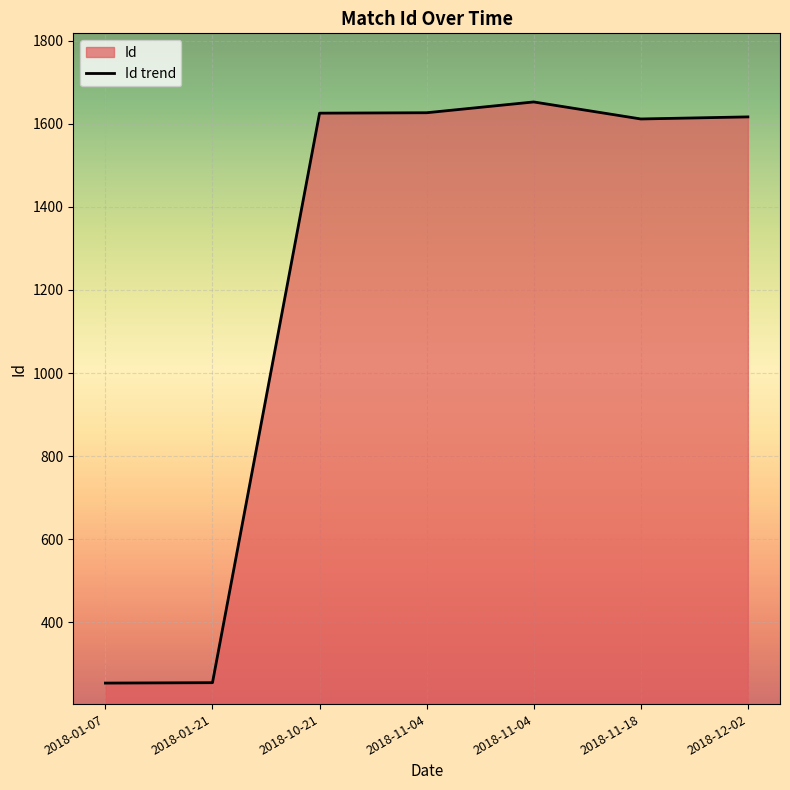

How many lines are shown in the chart?

1